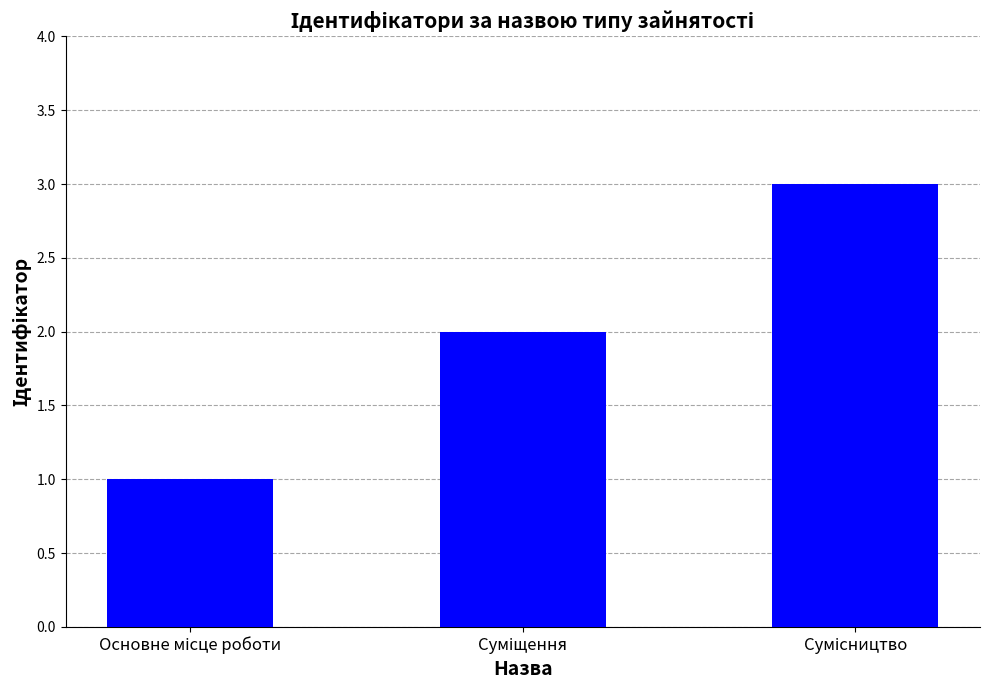

What is the sum of all values?

6